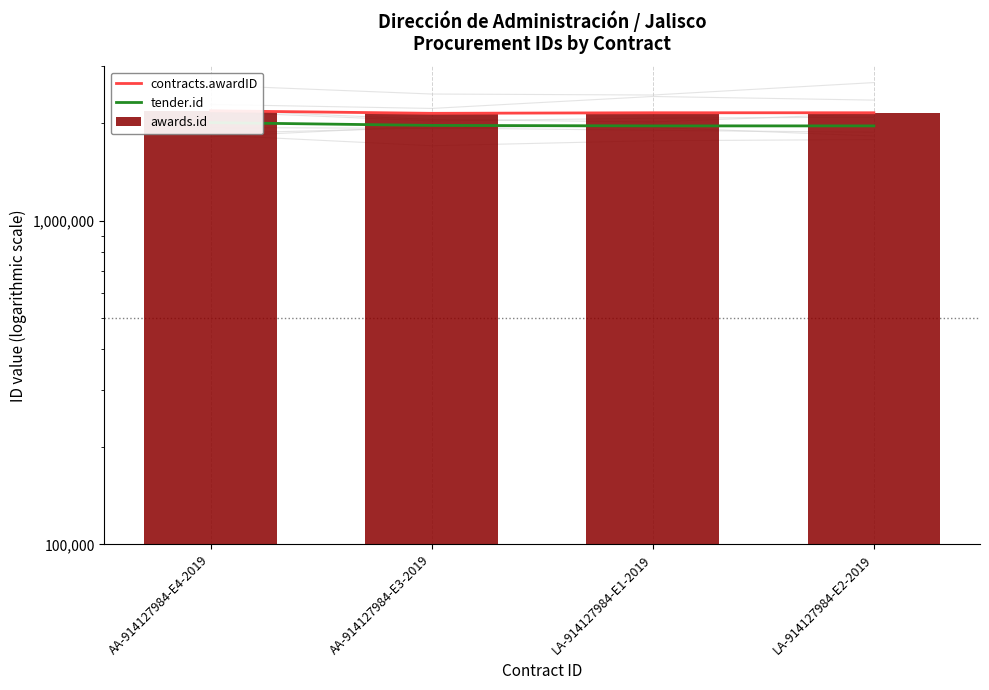

Reading right to left, what are all the values shown in this chart?

contracts.awardID: 2156258	2156243	2147700	2186965
tender.id: 1963821	1963686	1970509	2010419
awards.id: 2156258	2156243	2147700	2186965